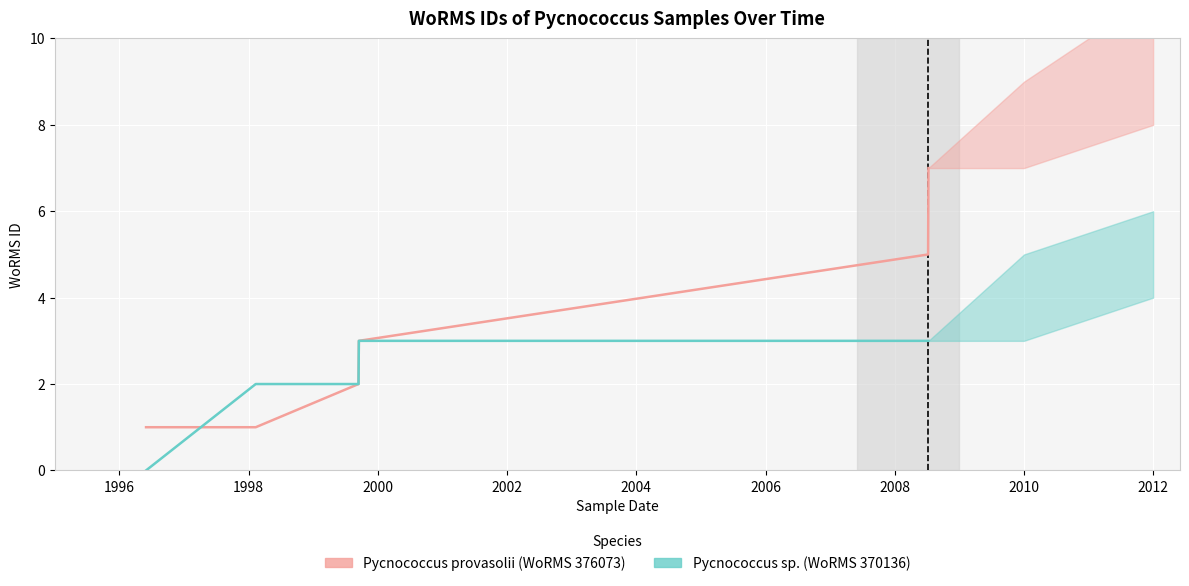

Between 1998 and 2002, which series saw the biggest shift?

Pycnococcus provasolii (WoRMS 376073)